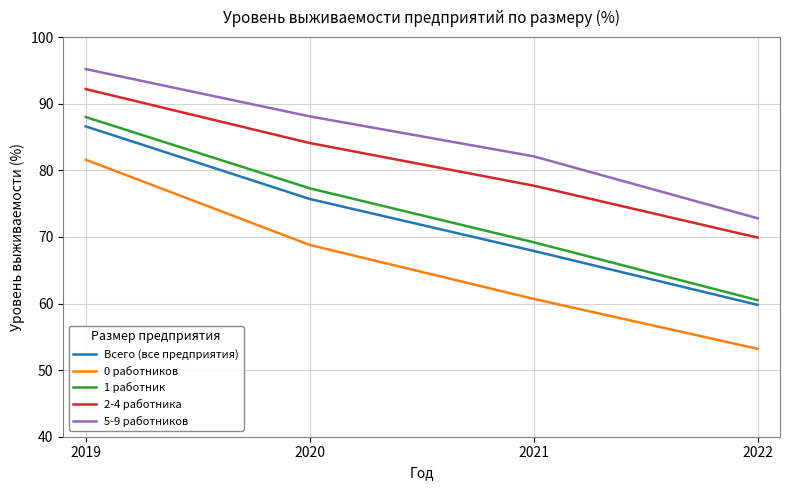

What is the difference between the Всего (все предприятия) values at 2019 and 2021?

18.7